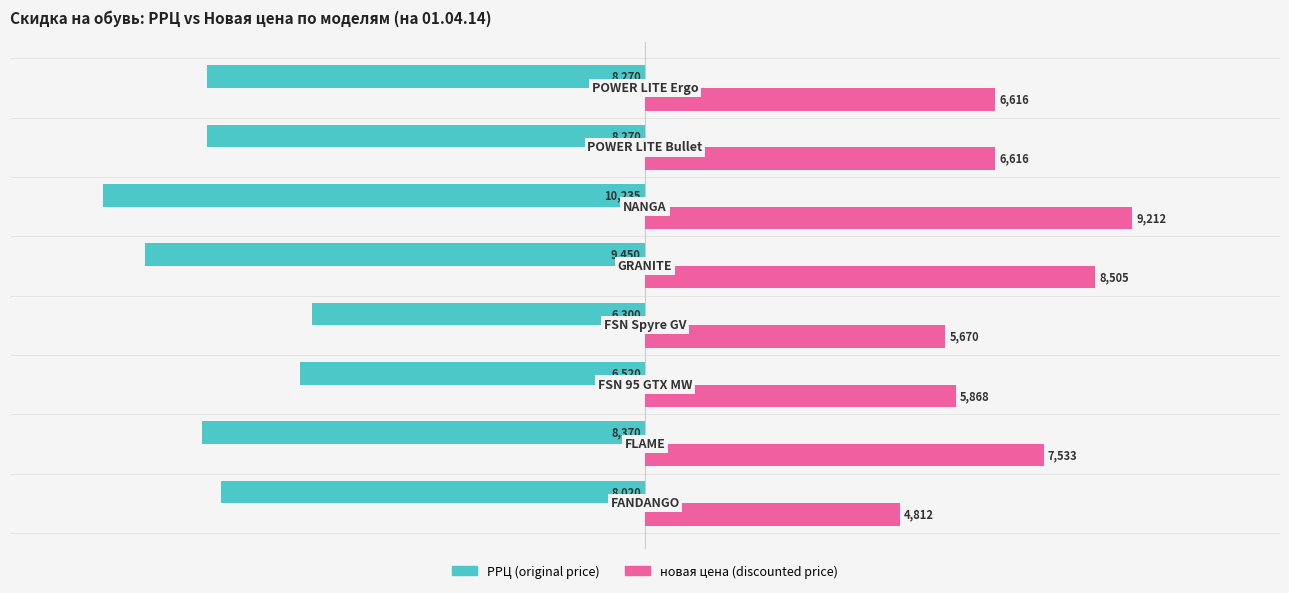

What is the difference between the second highest and second lowest values in the РРЦ (original price) series?

2930.0